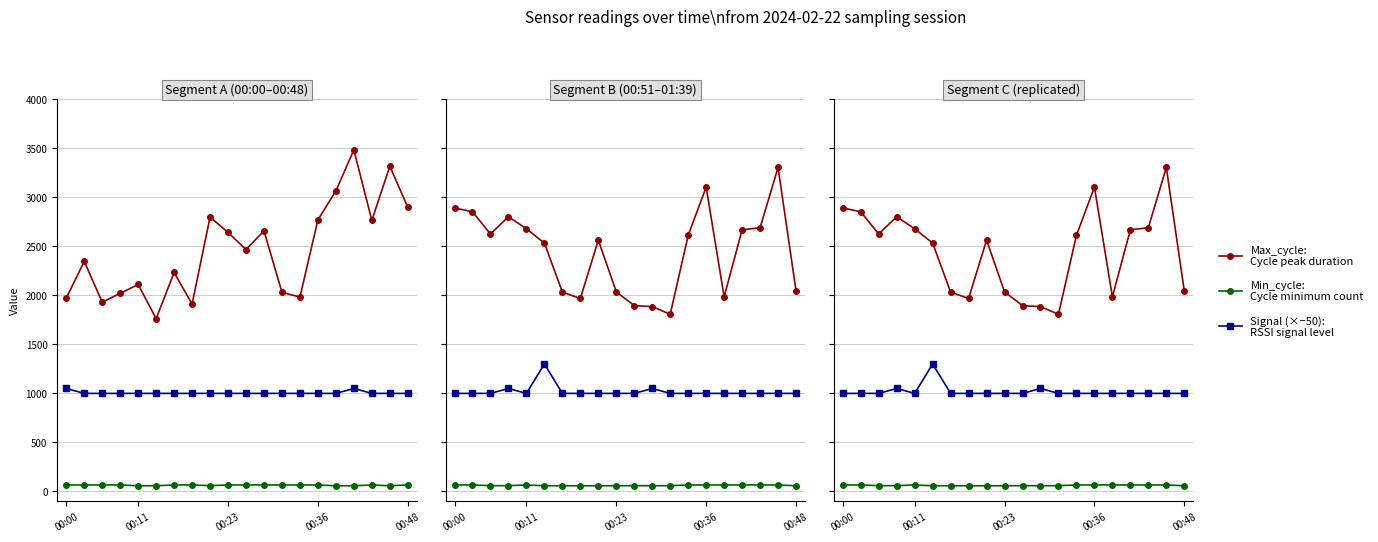

How many categories are shown in the chart?

20